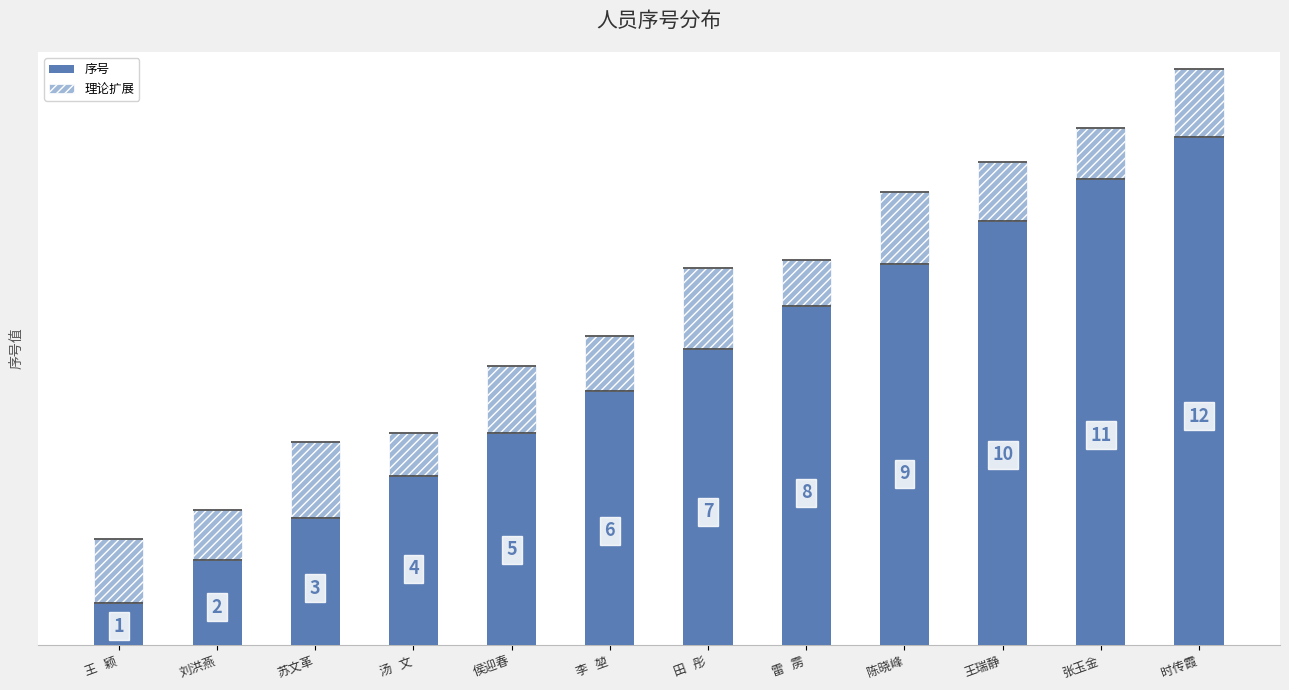

How many data points in 序号 are above 7?

5